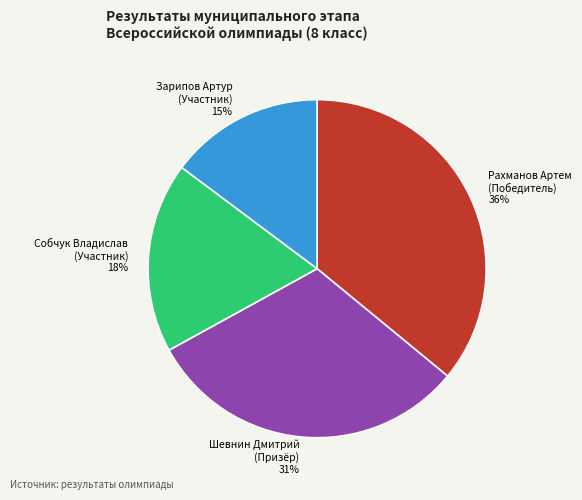

Rank the categories by value from highest to lowest.

Рахманов Артем (Победитель), Шевнин Дмитрий (Призёр), Собчук Владислав (Участник), Зарипов Артур (Участник)